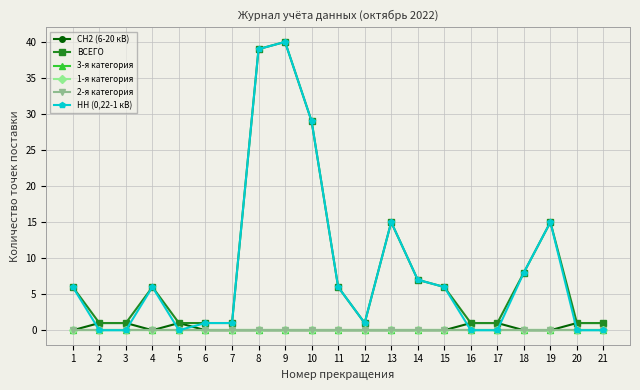

Is this an area chart (filled region under the line)?

No